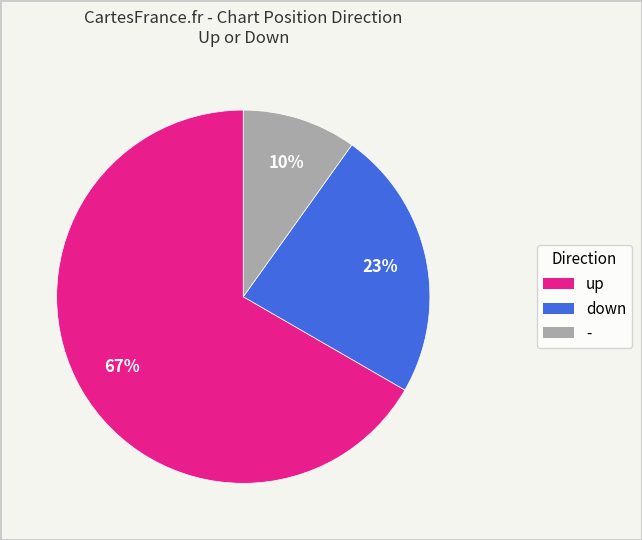

Which has a higher value, - or up?

up